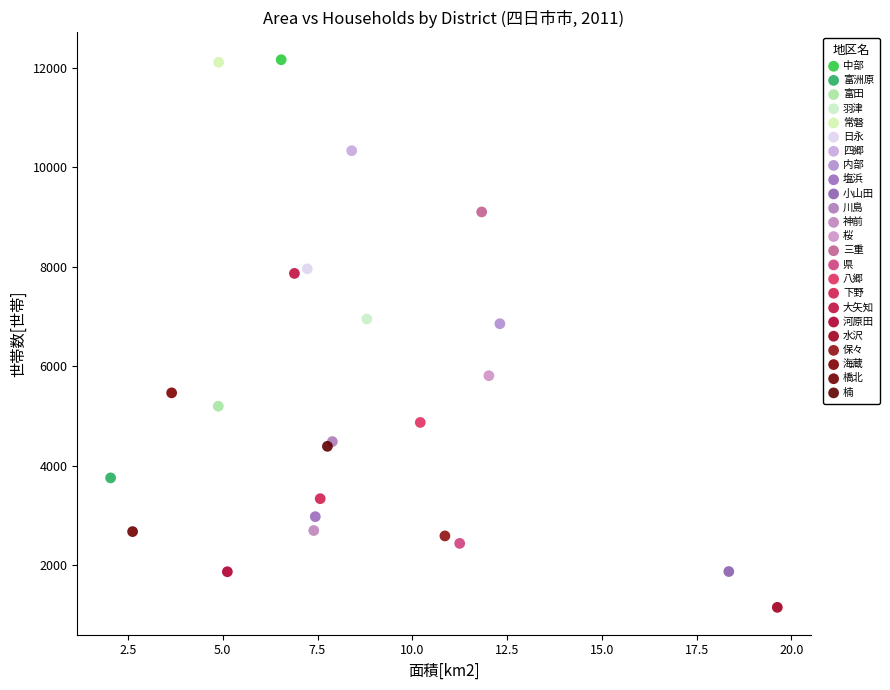

What are all the series names shown in the legend?

中部, 富洲原, 富田, 羽津, 常磐, 日永, 四郷, 内部, 塩浜, 小山田, 川島, 神前, 桜, 三重, 県, 八郷, 下野, 大矢知, 河原田, 水沢, 保々, 海蔵, 橋北, 楠